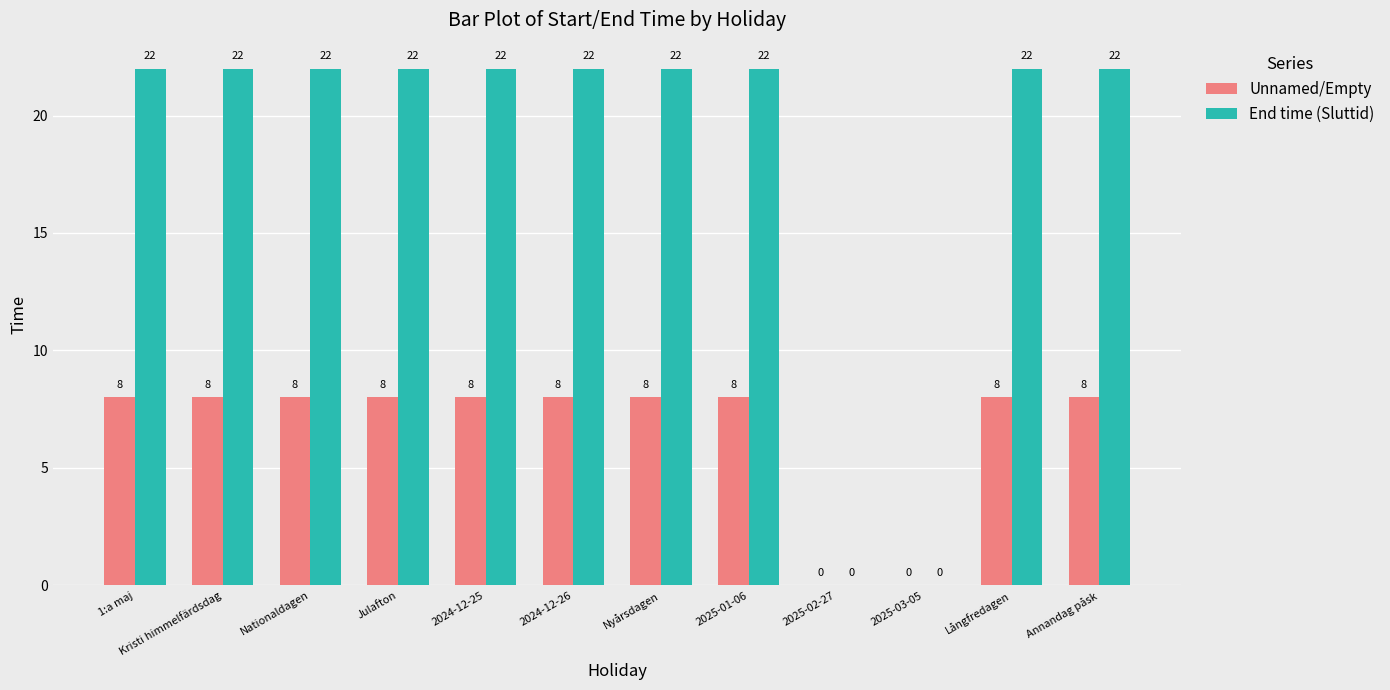

Read the Unnamed/Empty value at Kristi himmelfärdsdag.

8